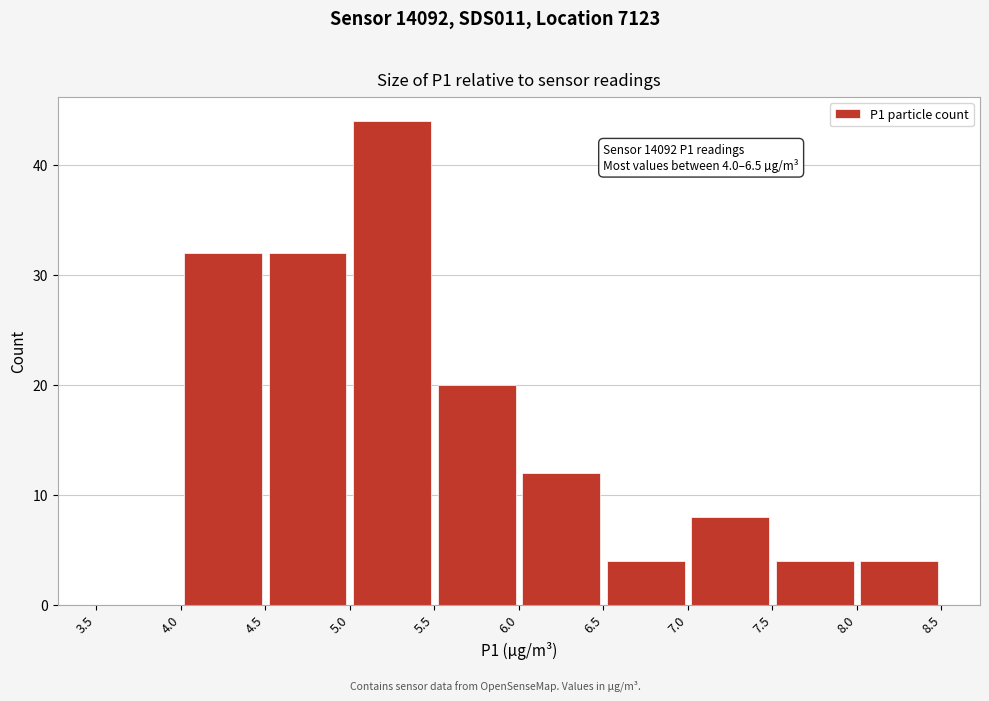

Which range on the x-axis has the tallest bar?

5.0 to 5.5